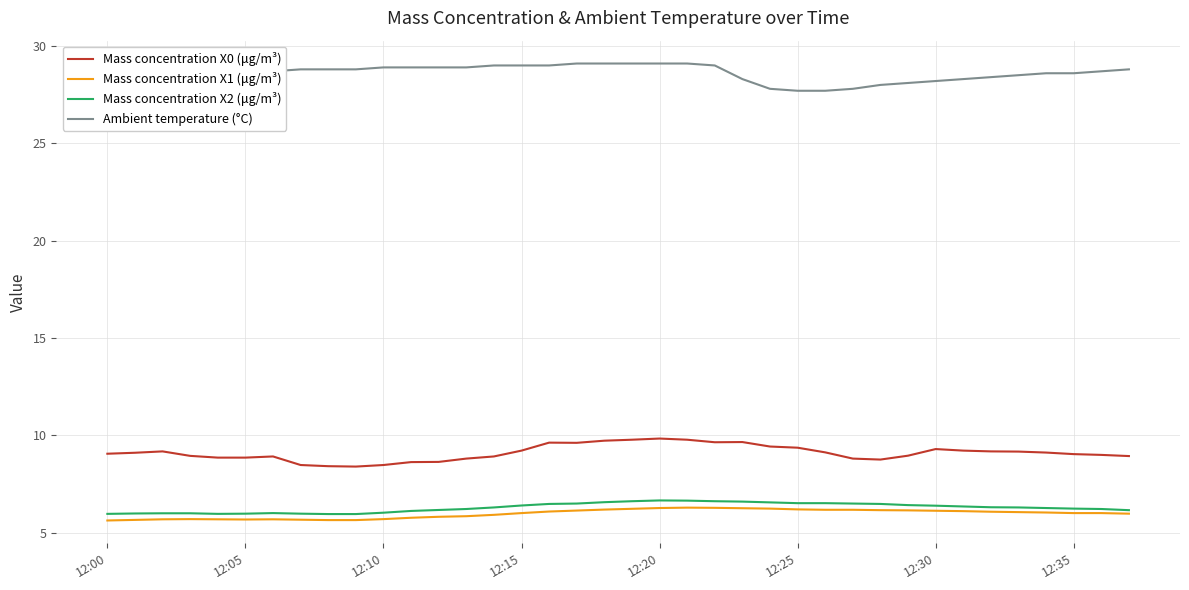

How many lines are shown in the chart?

4